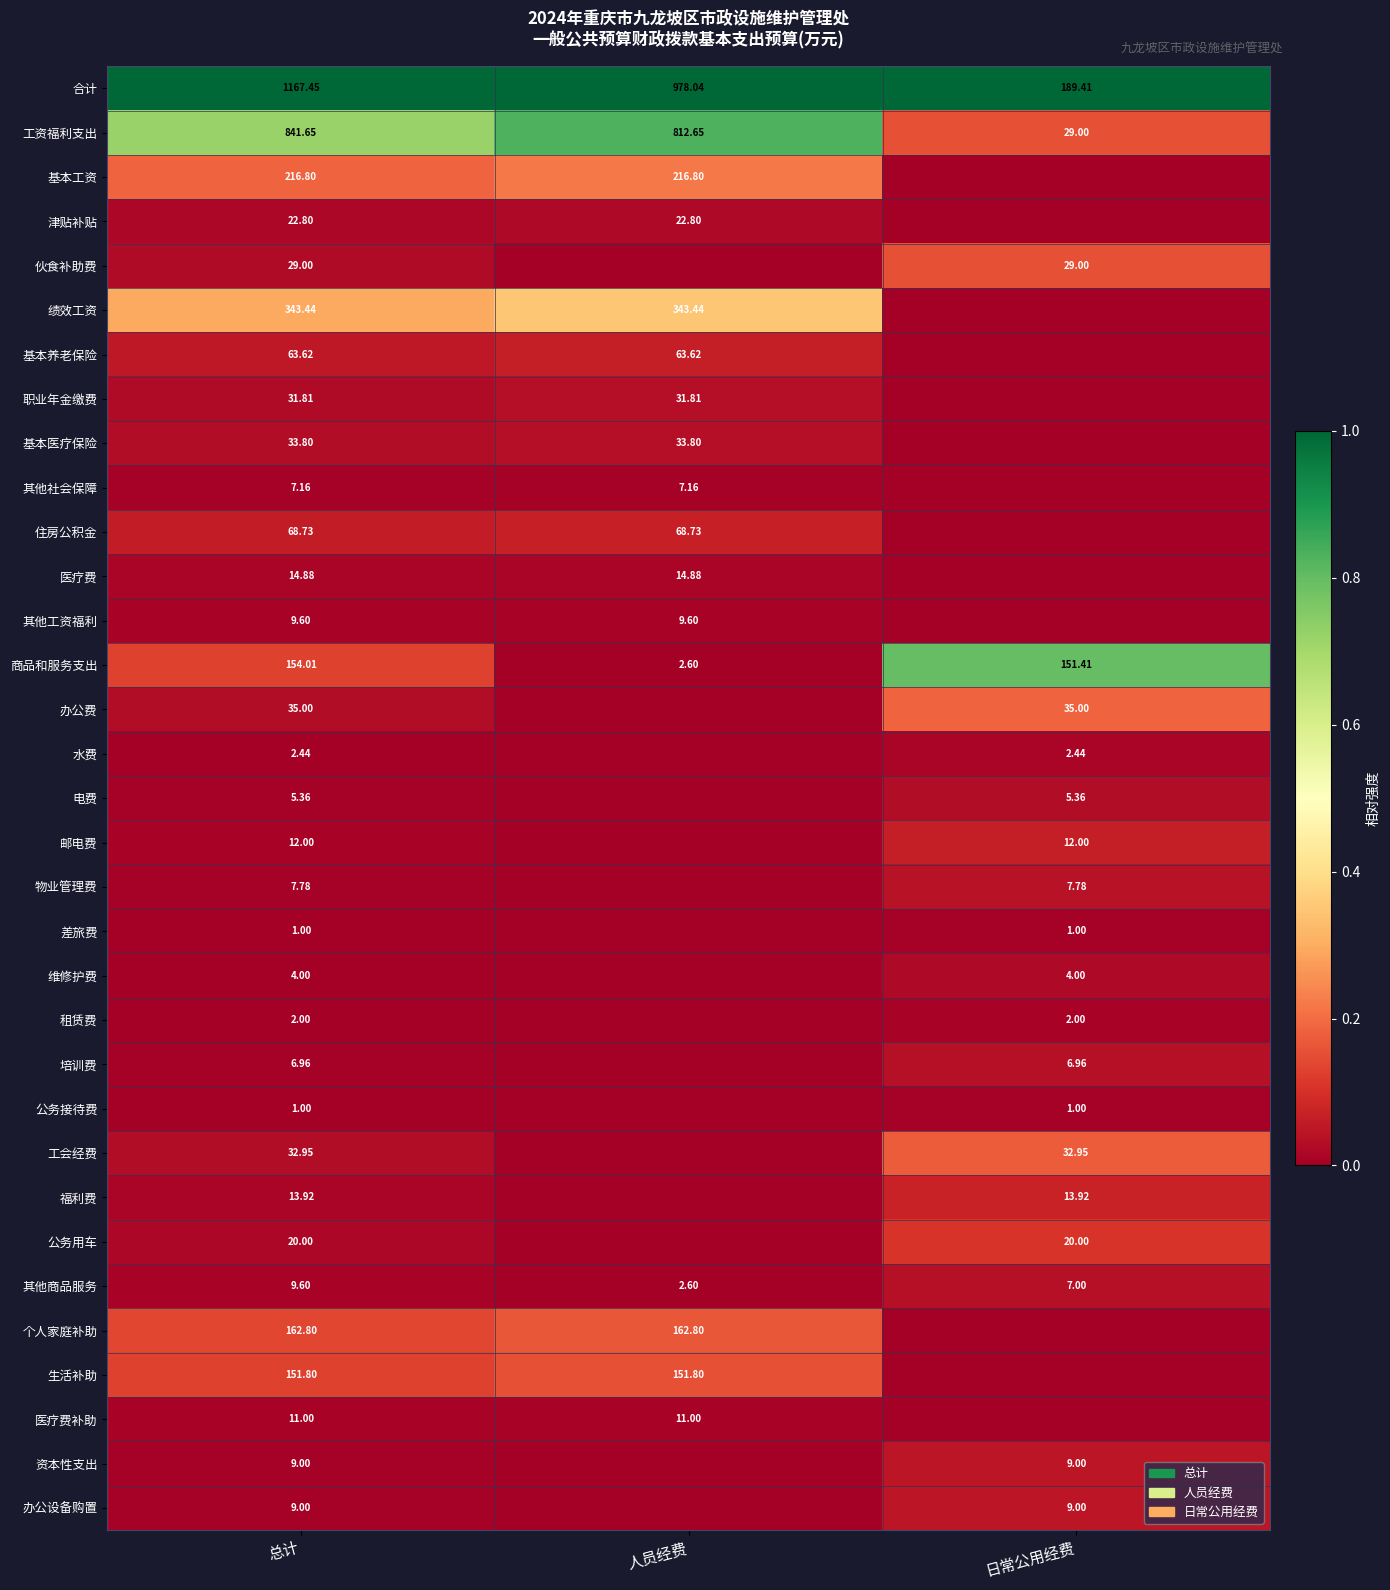

At which label does 福利费 reach its minimum?

人员经费